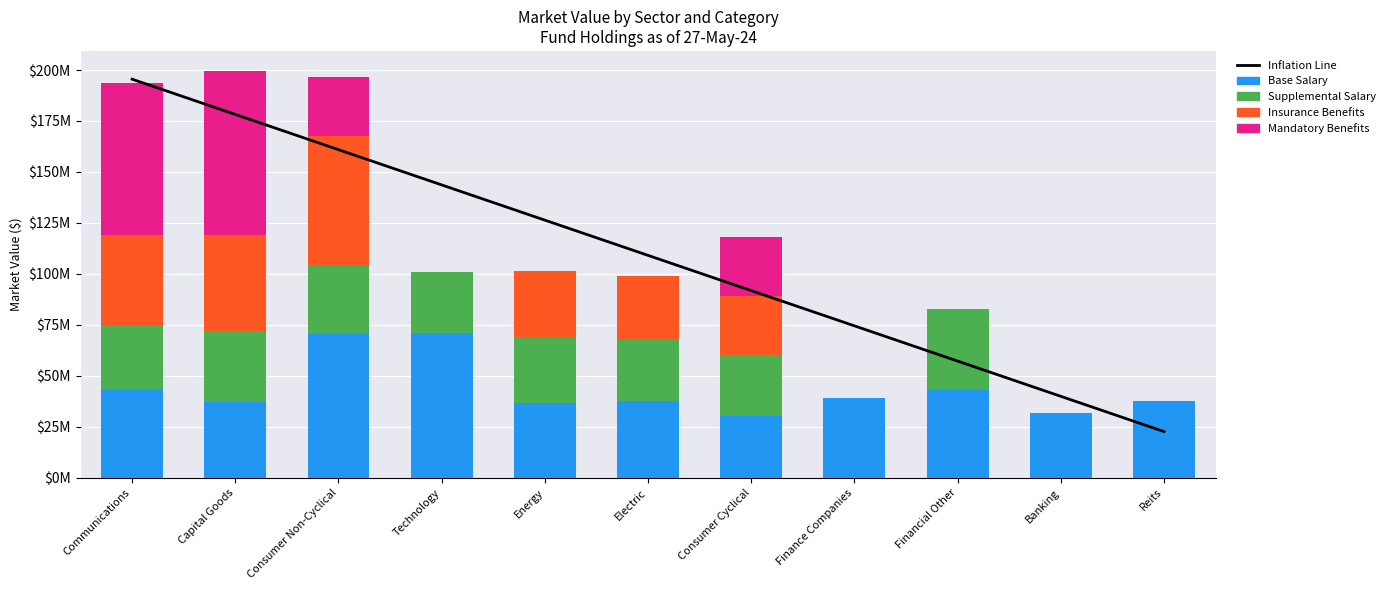

What is the average value of the Mandatory Benefits series?

19355257.5